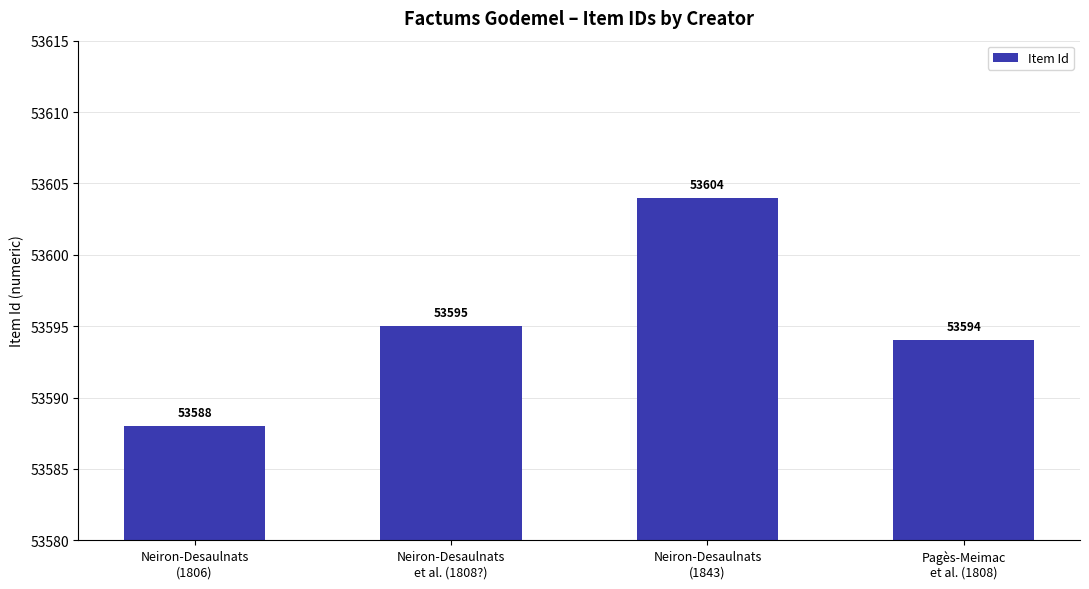

What is the average value?

53595